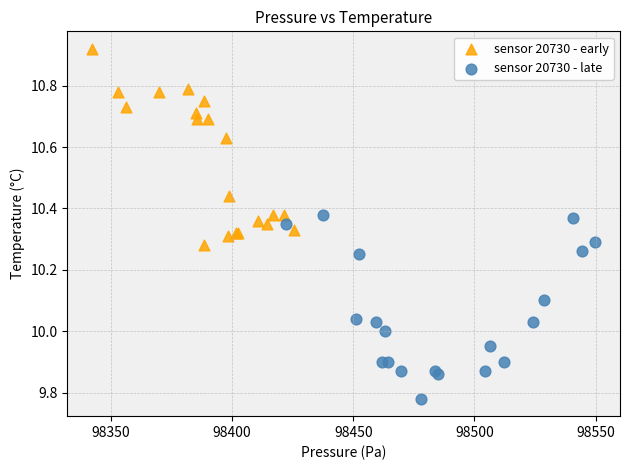

Which series reaches the maximum Y coordinate?

sensor 20730 - early